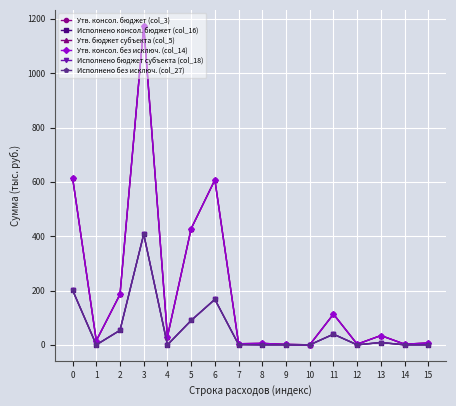

Does the chart have visible grid lines?

Yes